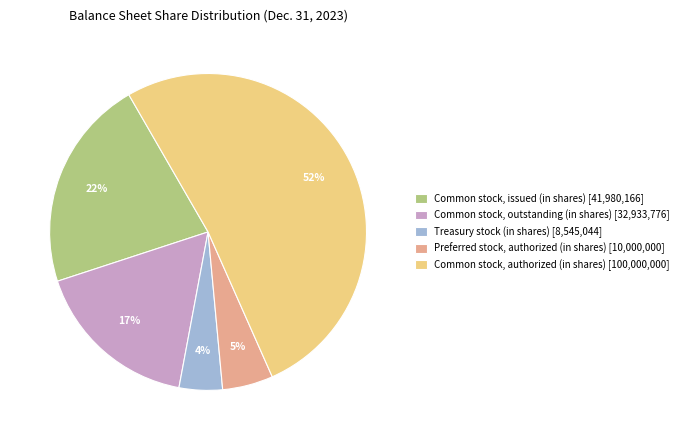

Is there a majority slice in this chart?

Yes